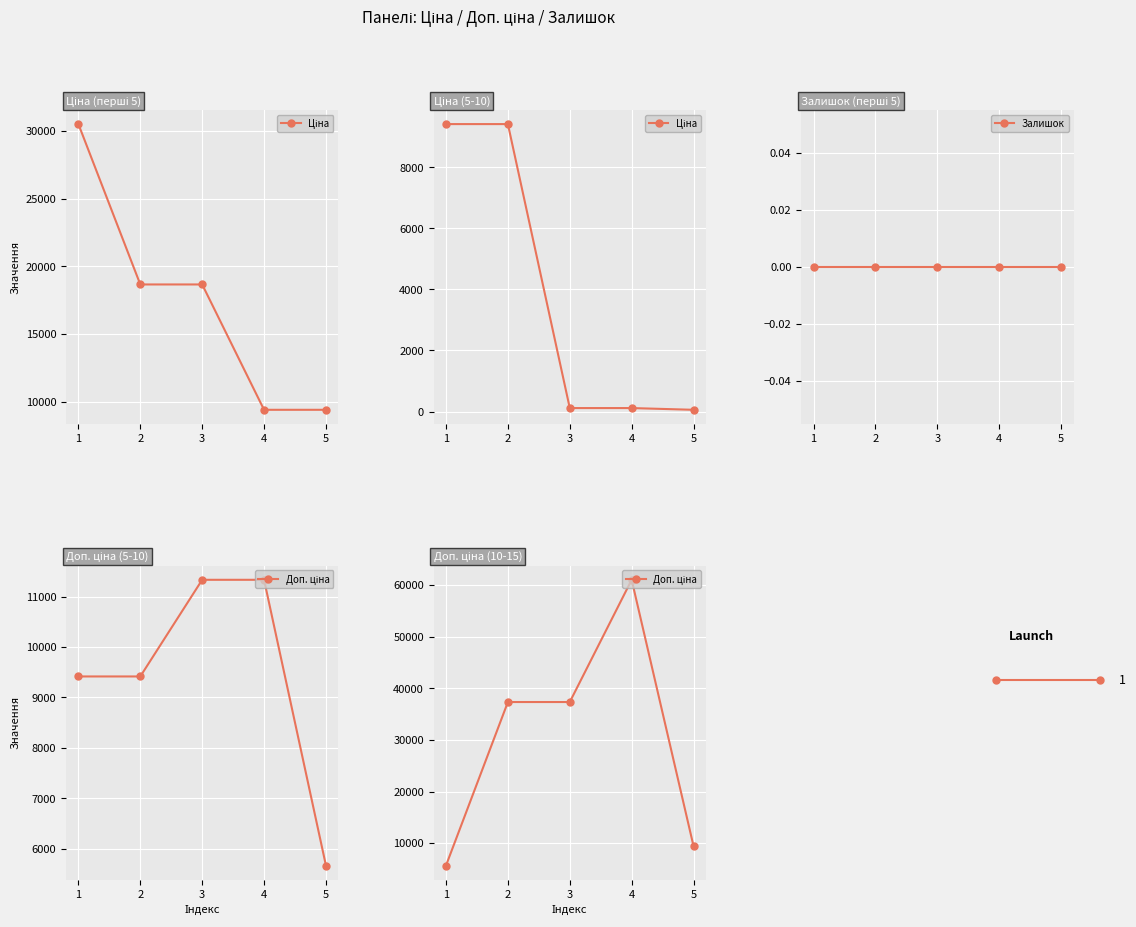

Reading left to right, what are all the values shown in this chart?

Ціна: 1=9416.9	2=9416.9	3=113.3	4=113.3	5=56.7
Залишок: 1=0.0	2=0.0	3=0.0	4=0.0	5=0.0
Доп. ціна: 1=5667.0	2=37343.0	3=37343.0	4=61024.7	5=9416.9